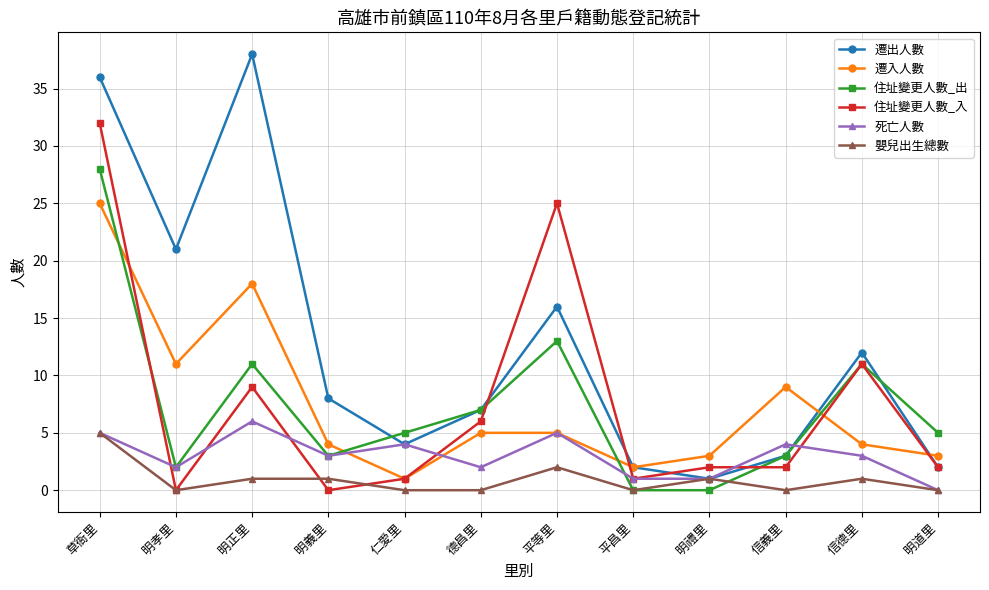

Where is the first local minimum for 死亡人數?

明孝里